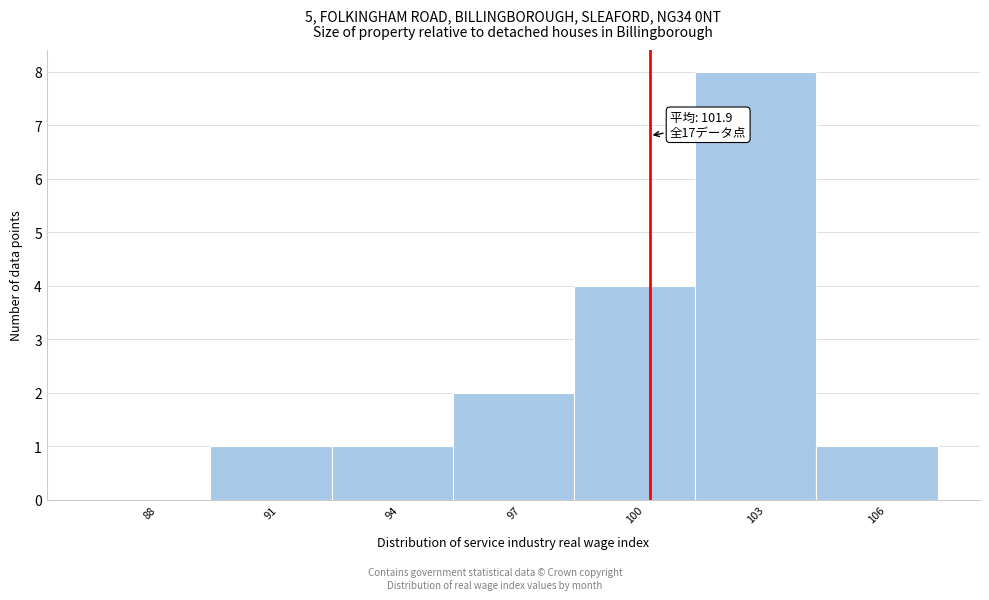

Reading right to left, list all the values displayed in this chart.

106=1	103=8	100=4	97=2	94=1	91=1	88=0